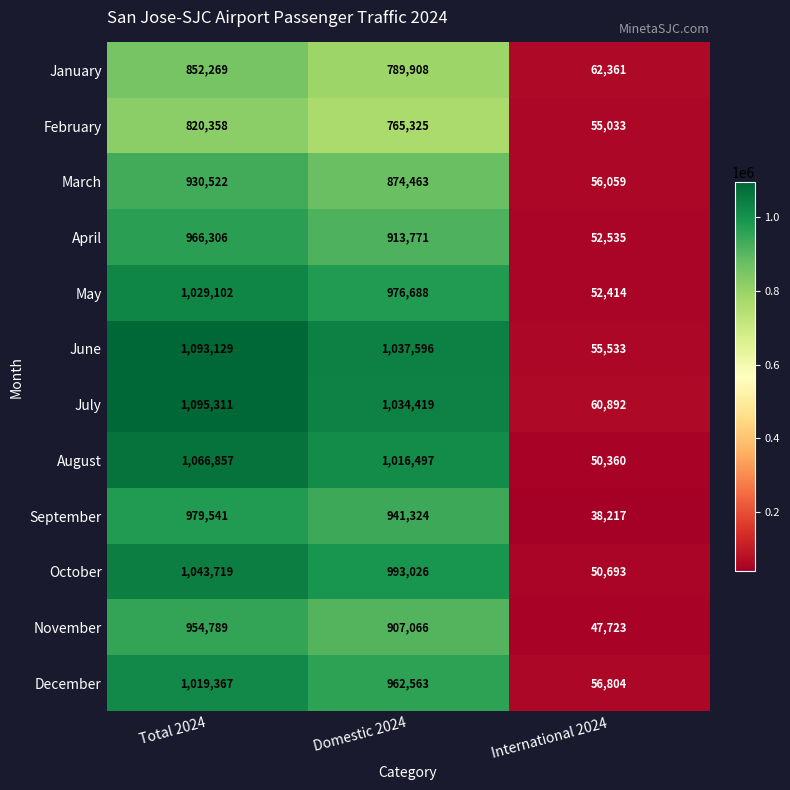

Which series has the largest total across all categories?

July